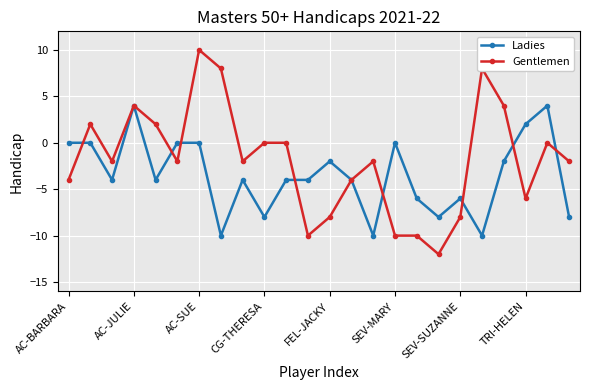

Which series has the largest total across all categories?

Gentlemen